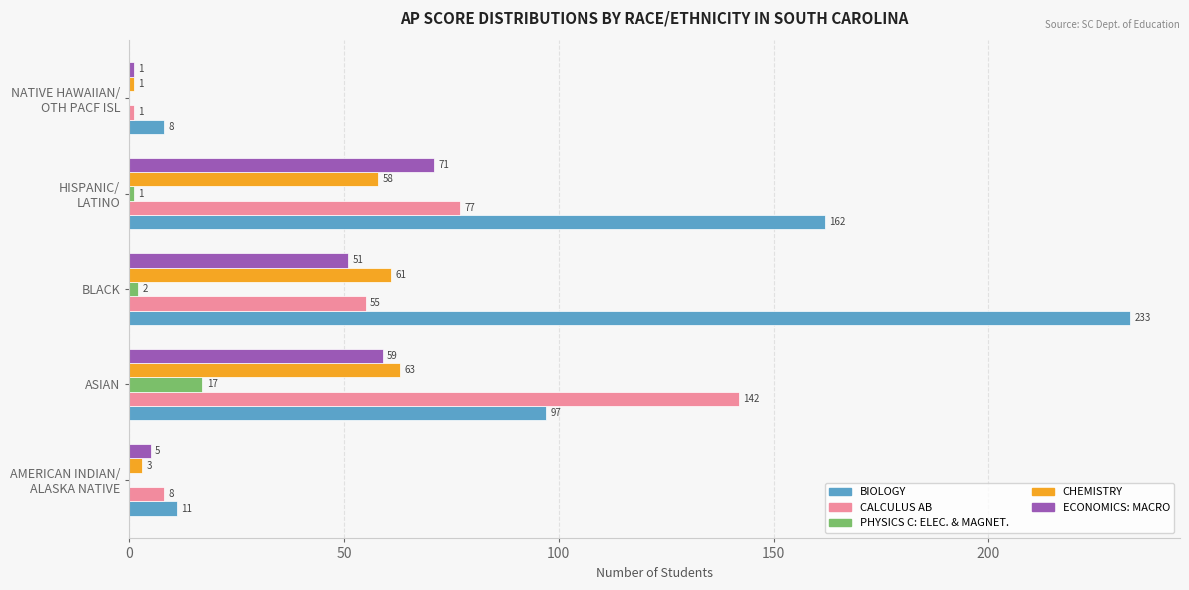

What is the sum of all ECONOMICS: MACRO values?

187